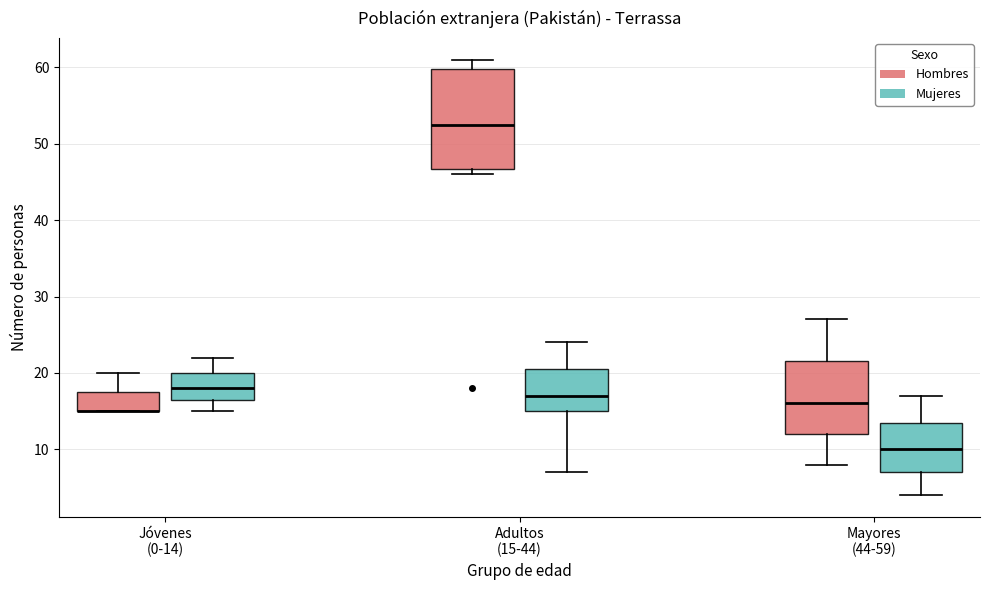

Which box is the tallest, from its lower edge to its upper edge?

Adultos (15-44) (Hombres)